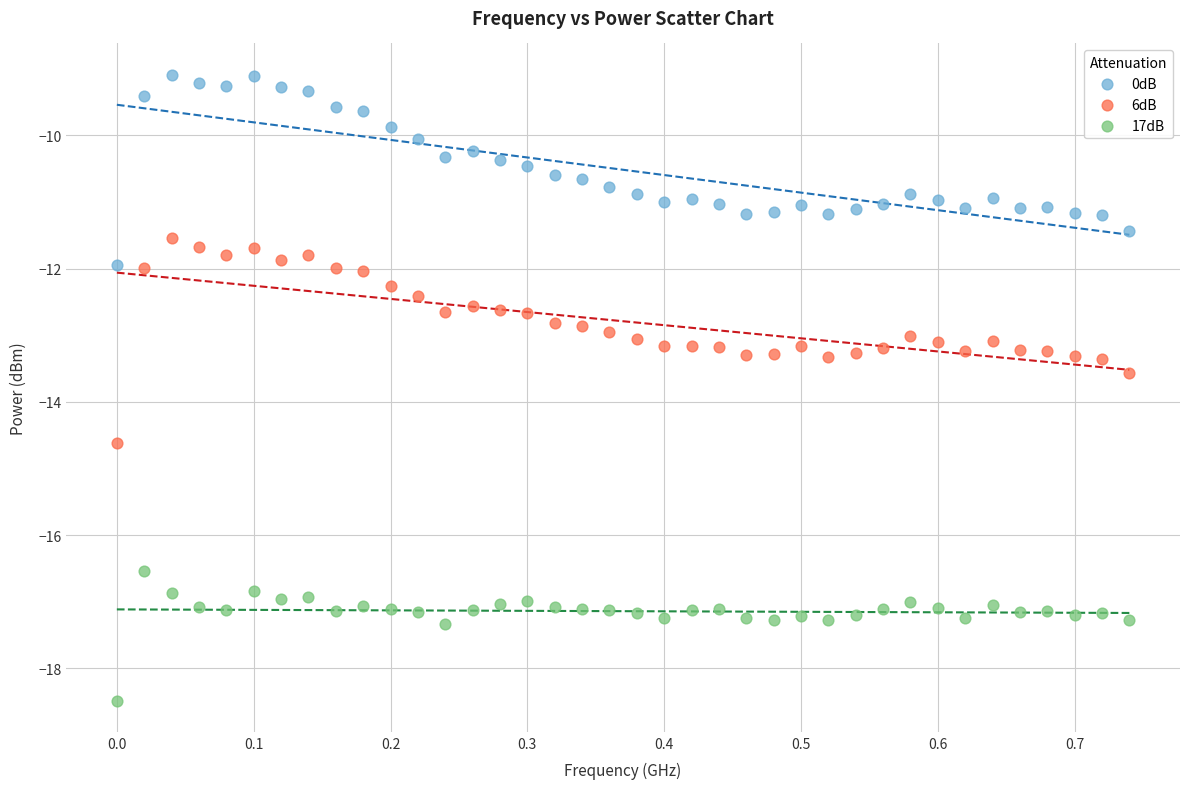

Which series reaches the minimum Y coordinate?

17dB